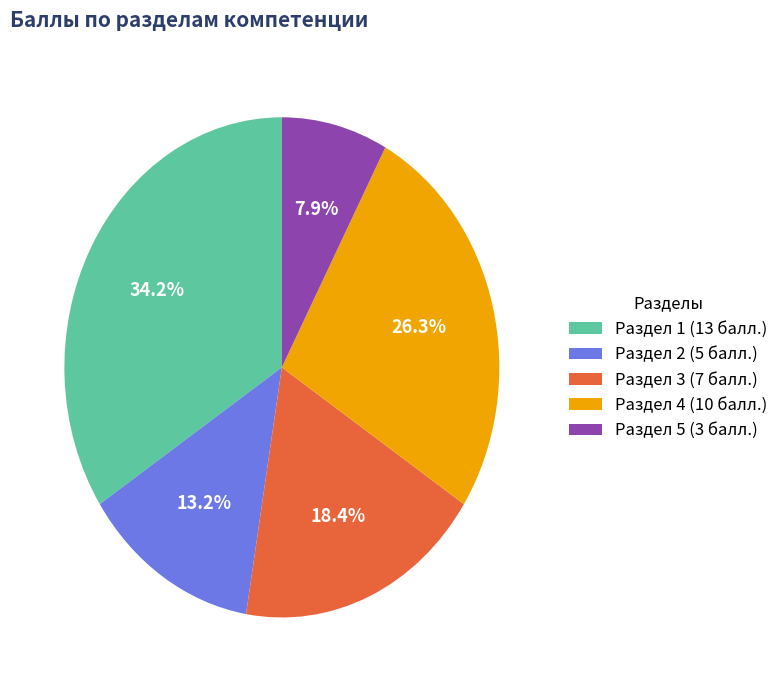

How many slices are in this pie chart?

5